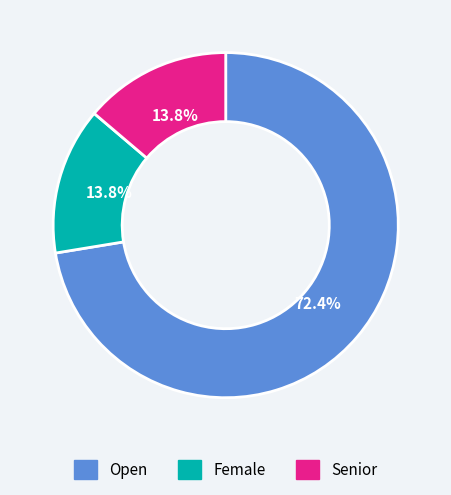

Do Senior and Female together represent more than half of the pie?

No